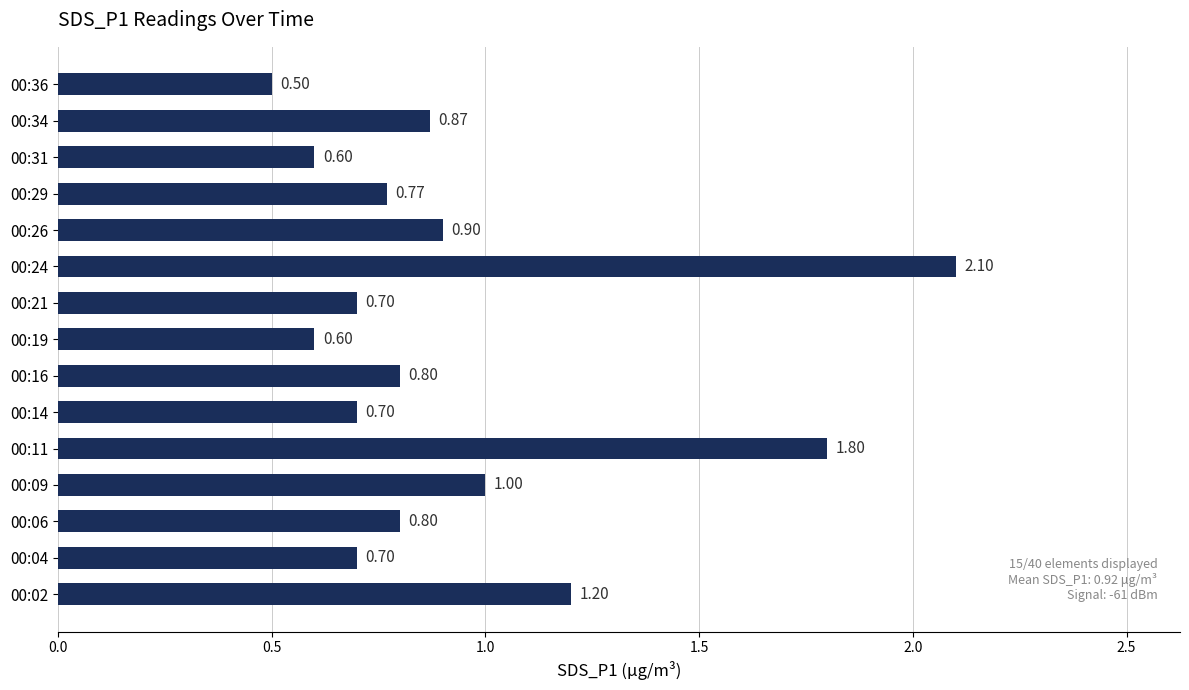

What is the smallest value displayed?

0.5